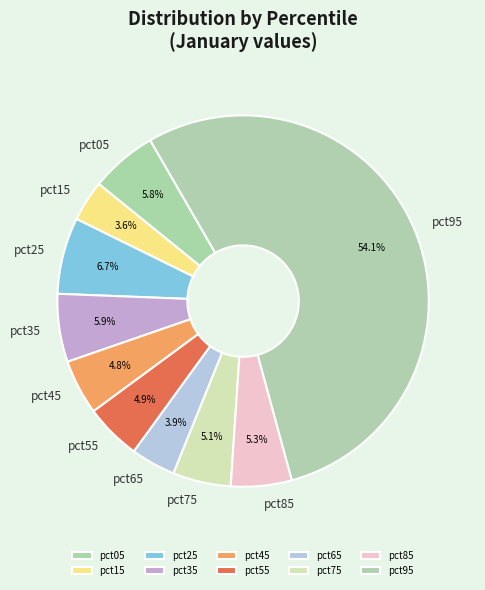

Is there any slice that represents more than half of the pie?

Yes